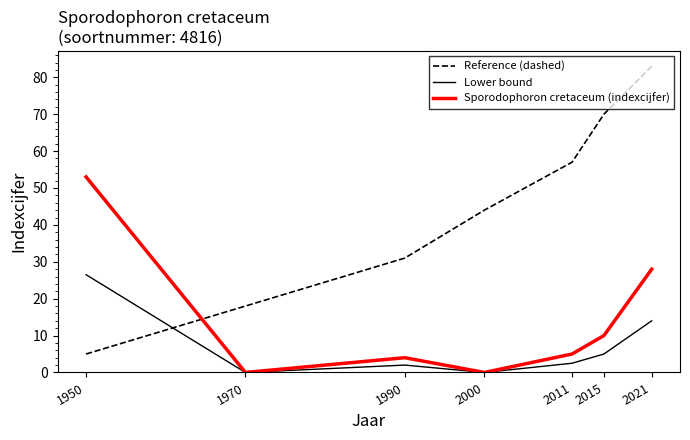

Read the Reference (dashed) value at 2011.

57.0